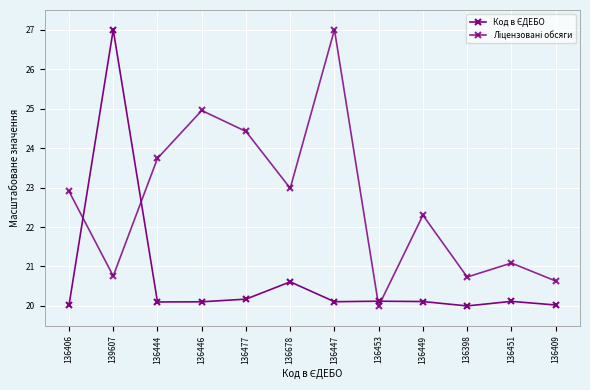

At how many categories does at least one series exceed 25?

2